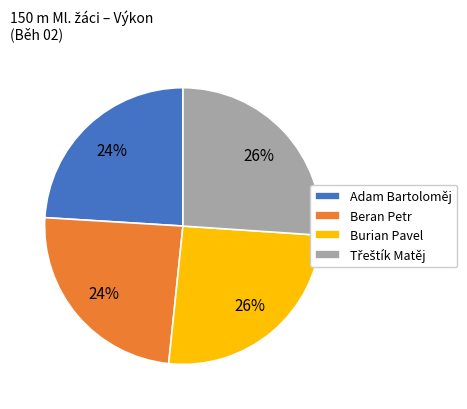

Does any single category account for the majority?

No